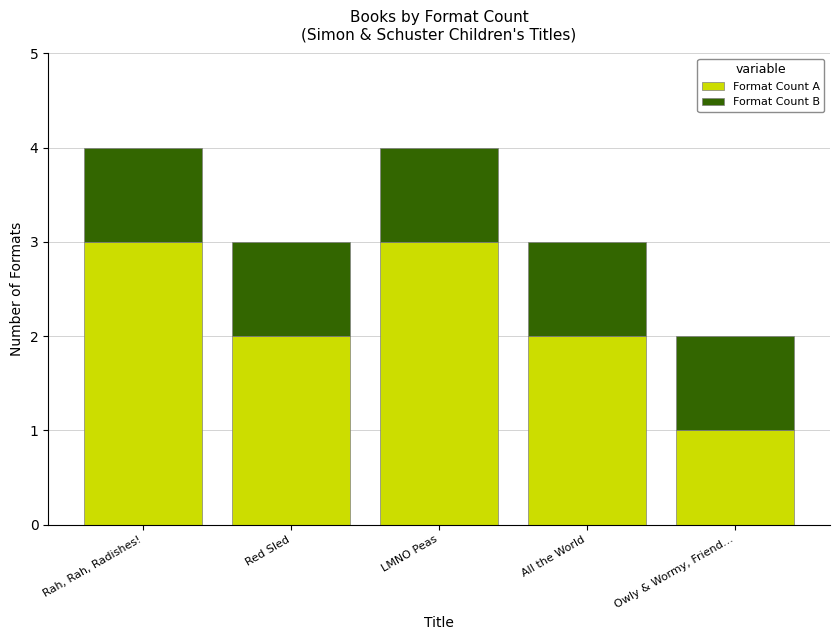

Does the chart contain stacked bars?

Yes